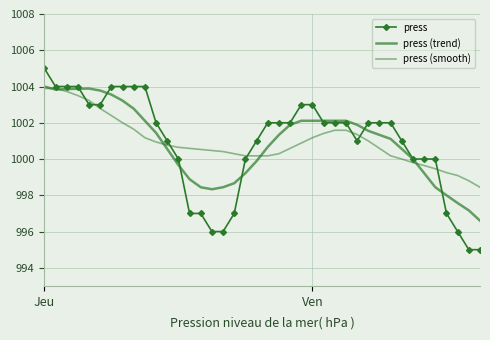

What is the label of the 39th point from the left?

38